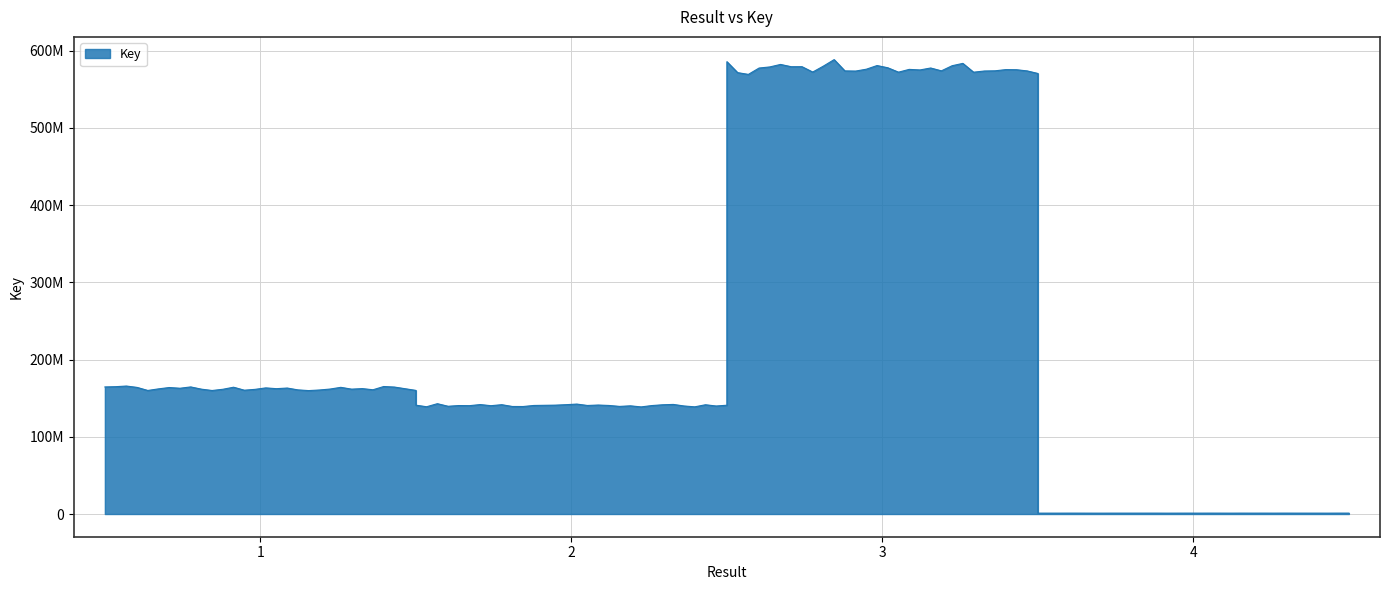

How many series are shown in this chart?

1